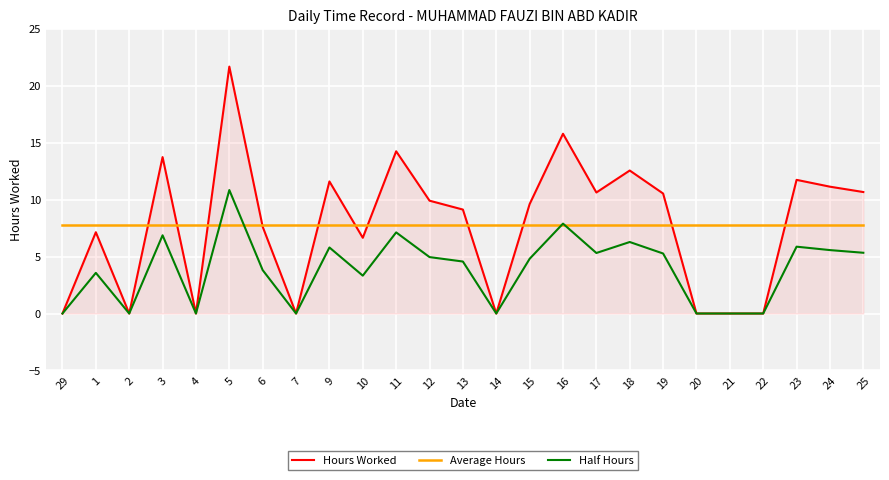

True or false: Half Hours and Average Hours intersect in this chart.

True